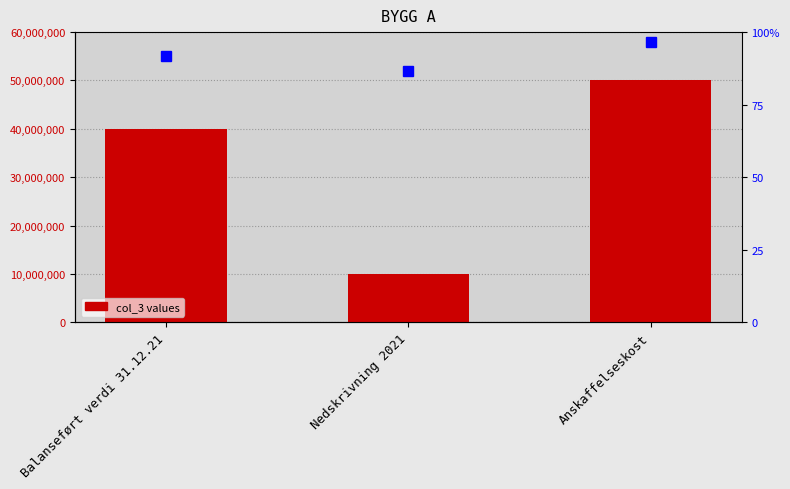

What is the label of the 3rd bar from the left?

Anskaffelseskost